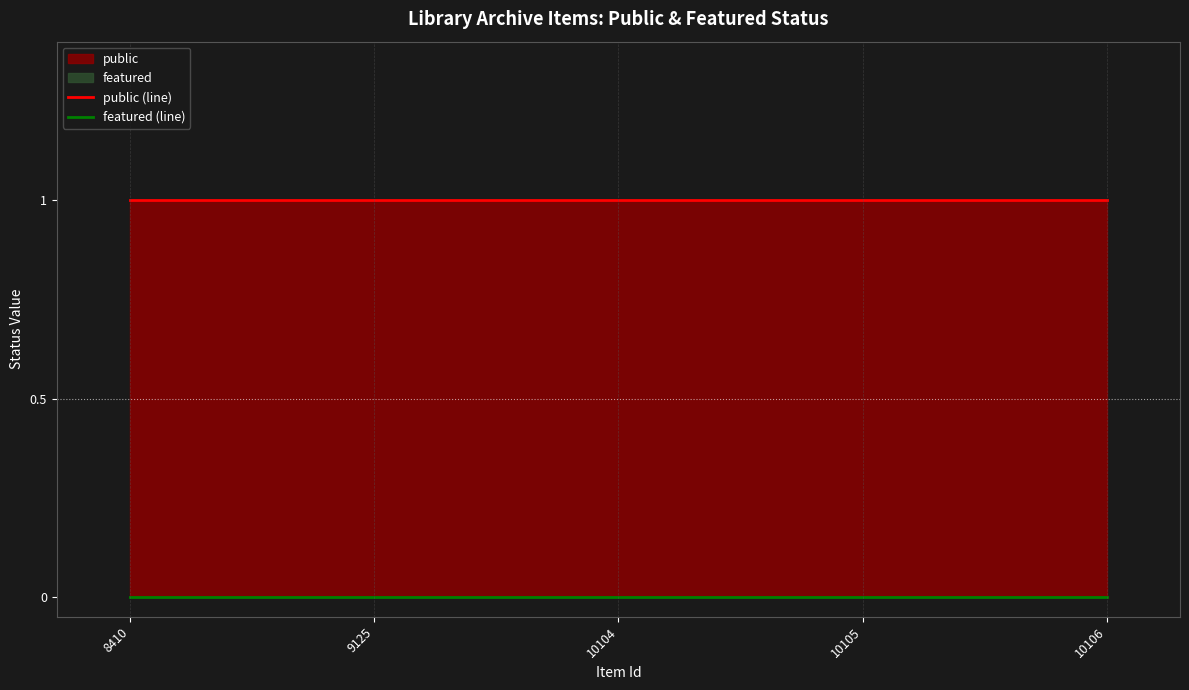

List the labels in order of featured (line) value, largest first.

8410, 9125, 10104, 10105, 10106